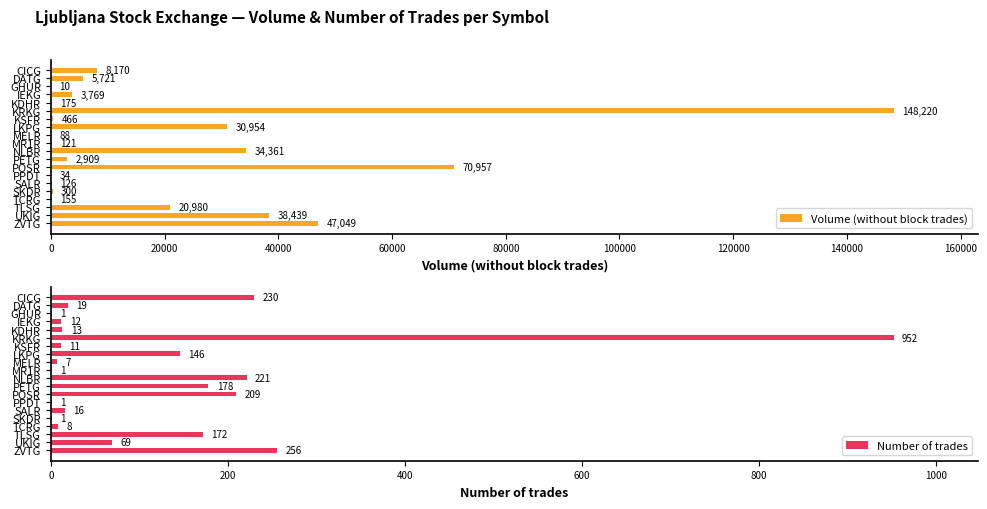

What is the approximate value of Volume (without block trades) at TLSG, to the nearest 50?

21000